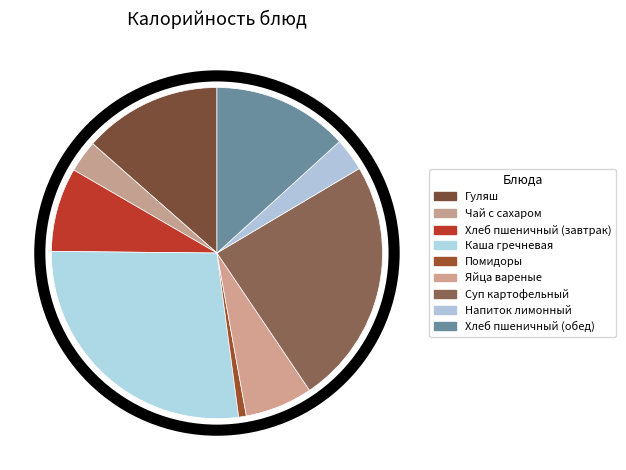

Is it true that Каша гречневая is 34% of the pie?

False